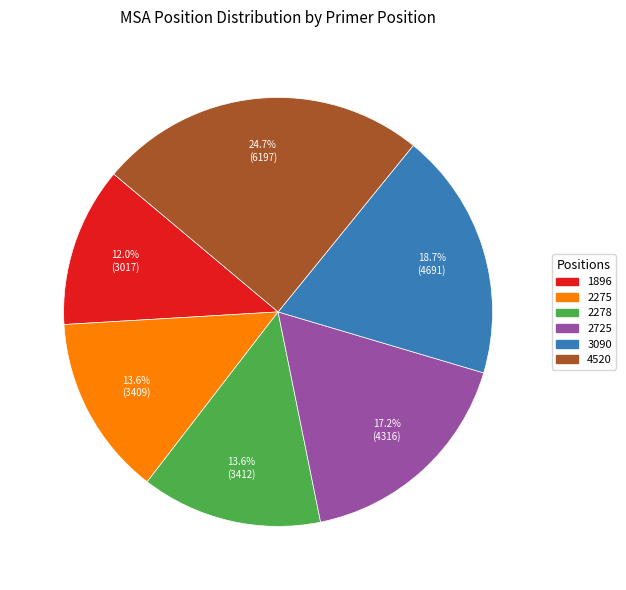

Count the number of slices in the pie.

6